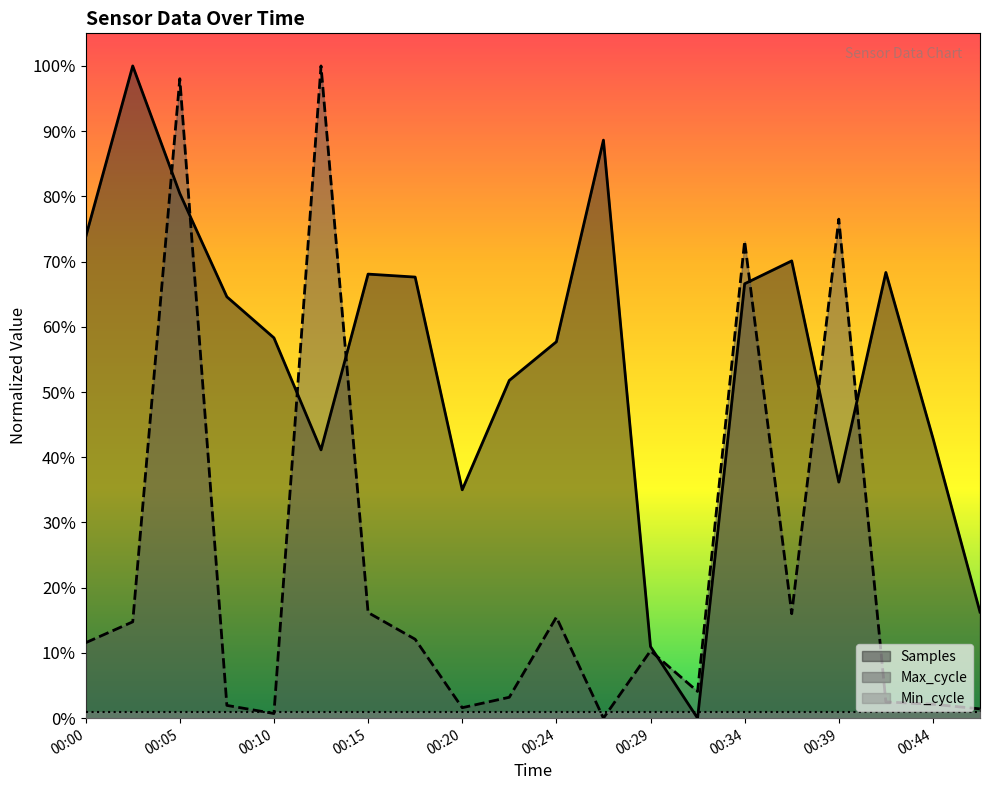

List the labels in order of Samples value, smallest first.

00:32, 00:29, 00:46, 00:20, 00:39, 00:12, 00:44, 00:22, 00:24, 00:10, 00:07, 00:34, 00:17, 00:15, 00:41, 00:37, 00:00, 00:05, 00:27, 00:02